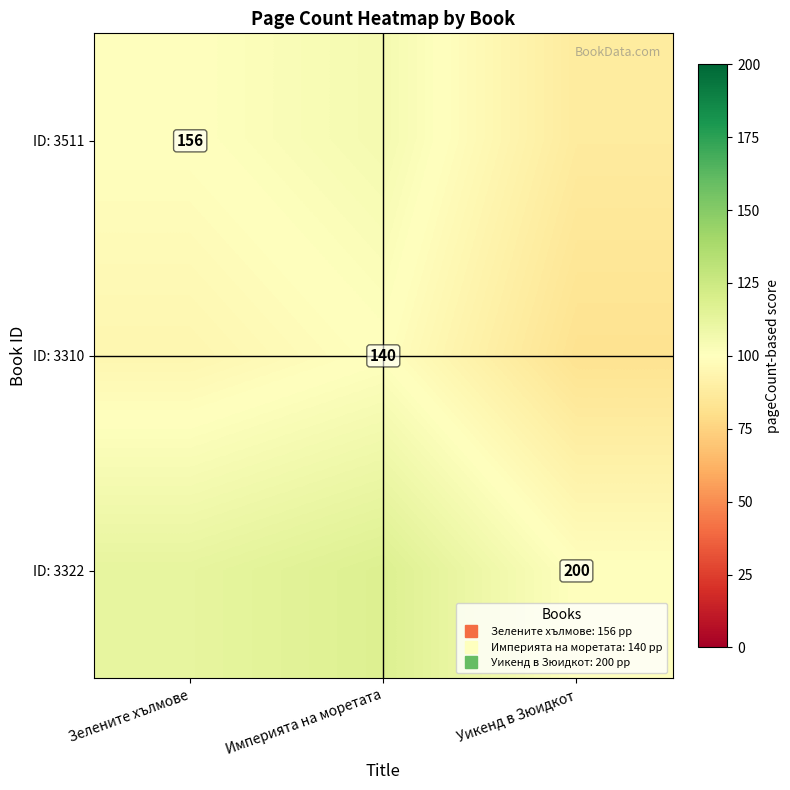

What is the difference between the ID: 3310 values at Империята на моретата and Зелените хълмове?

5.4